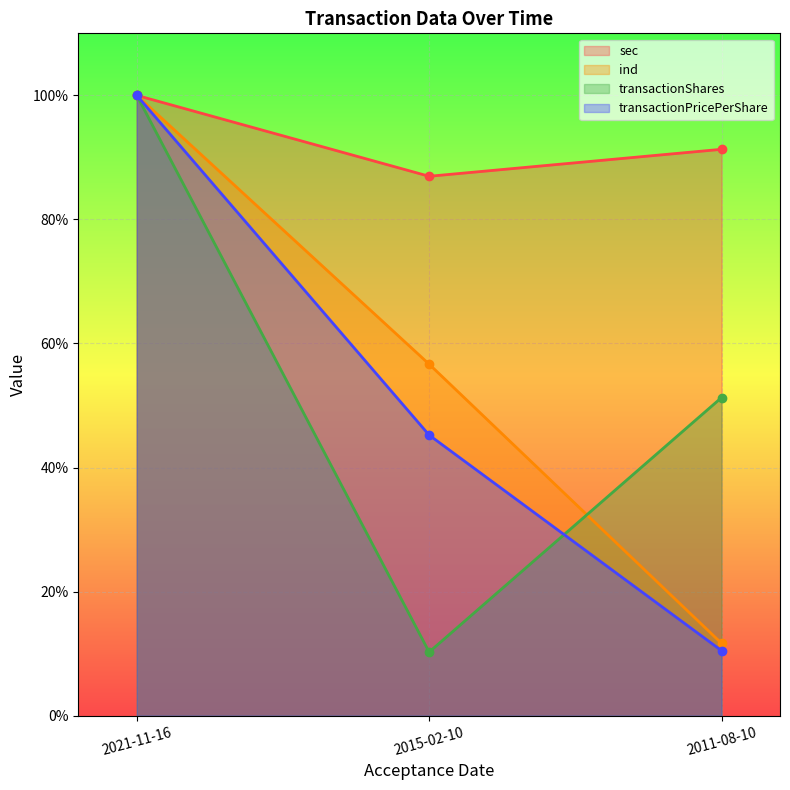

Is it true that transactionPricePerShare equals 0.2 at 2011-08-10?

False